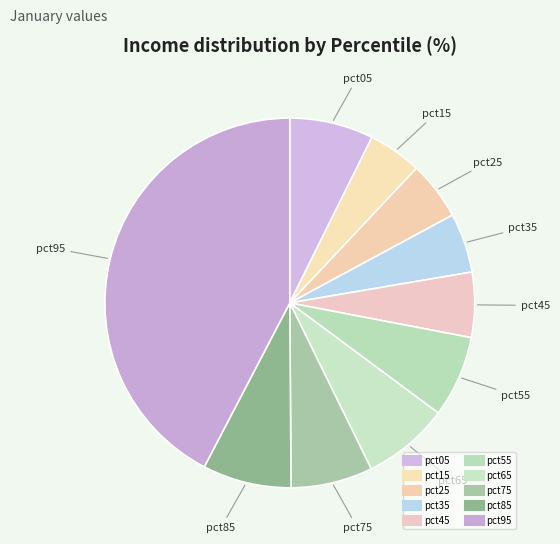

What is the largest slice in the pie chart?

pct95